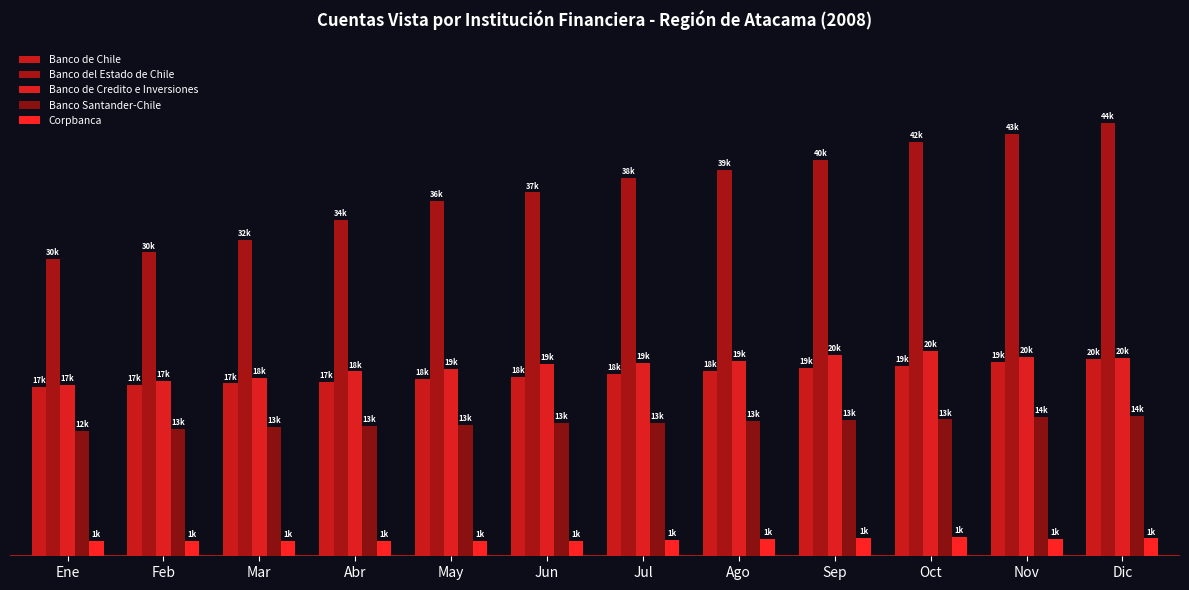

True or false: Banco Santander-Chile has a value of 9072 at Nov.

False